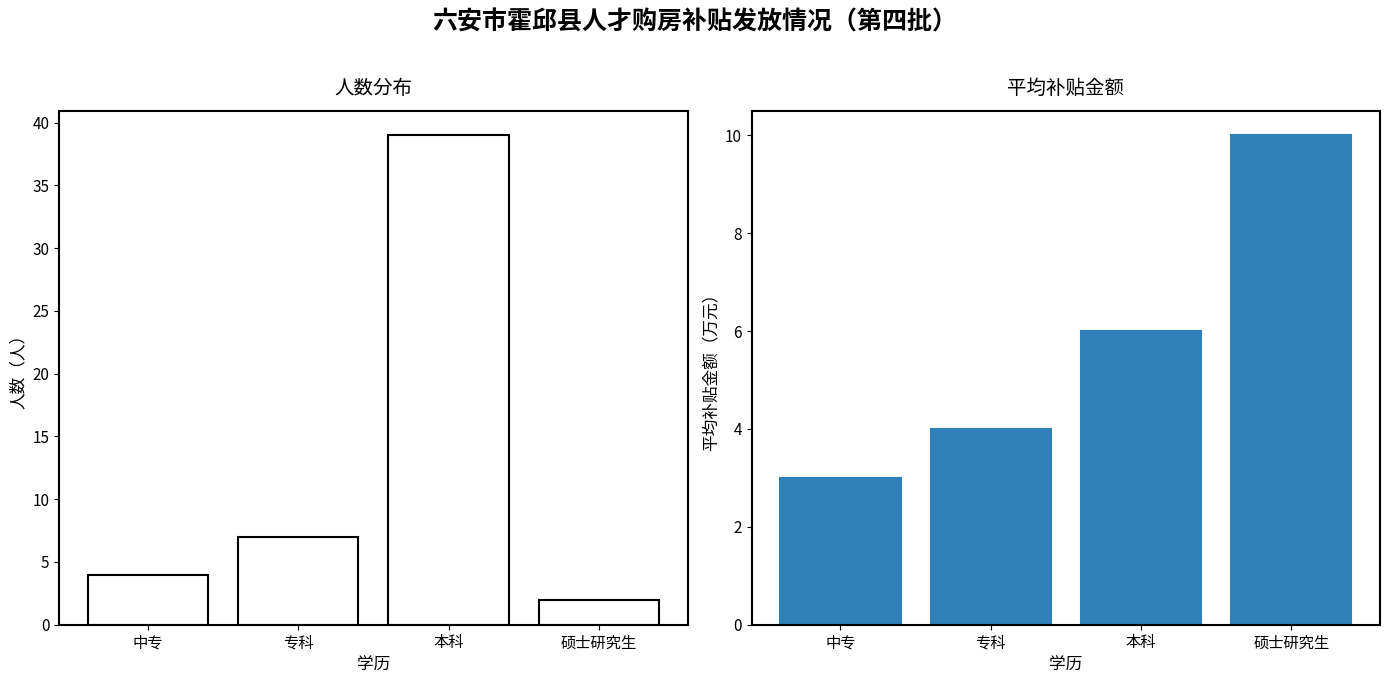

Reading left to right, extract all data points from this chart.

人数（人）: 4	7	39	2
平均补贴金额（万元）: 3	4	6	10